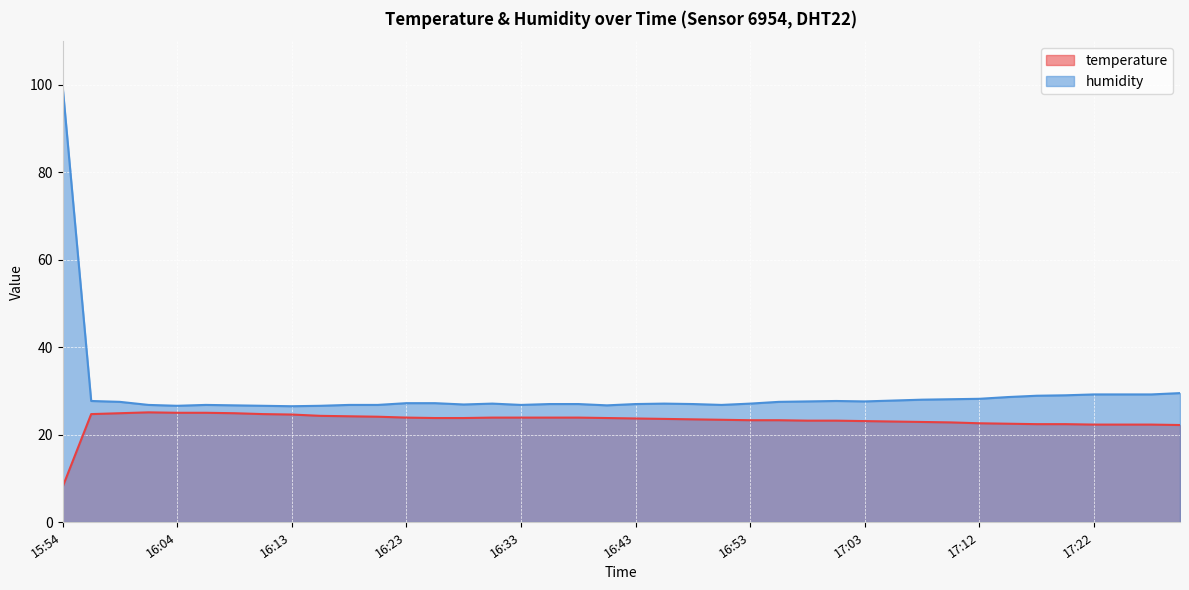

Where is temperature nearest to the value 16?

17:30